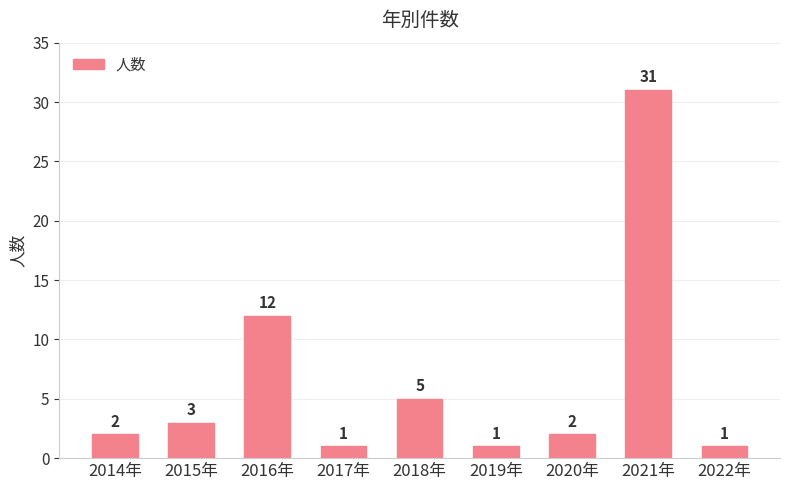

The chart shows a value of 1 at 2022年. True or false?

True